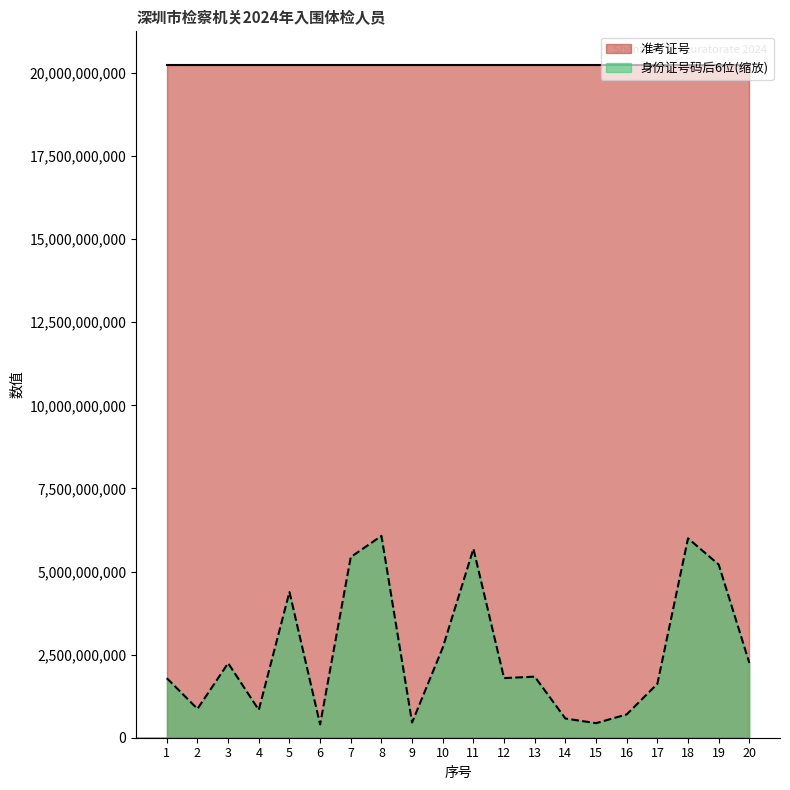

What is the value of the 身份证号码后6位 point at the 14th from the left?

577867726.7